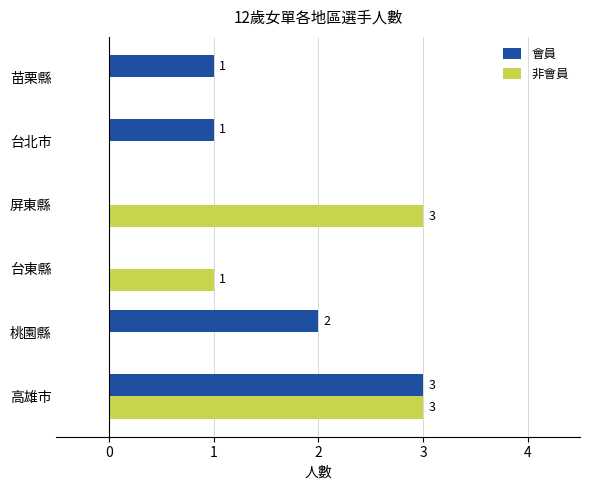

The 非會員 series shows 0 at 苗栗縣. True or false?

True